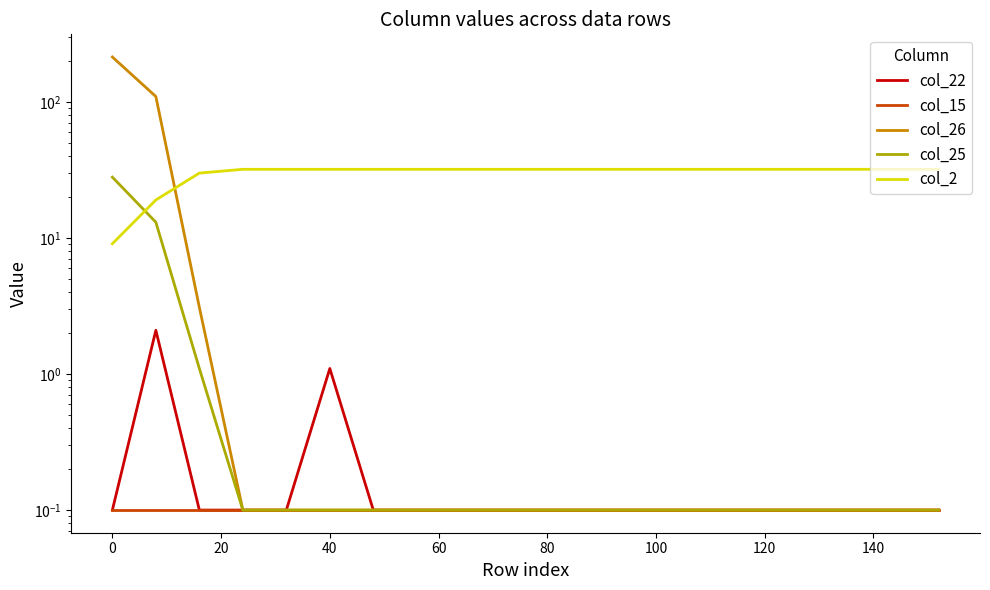

What is the average value of the col_15 series?

0.1